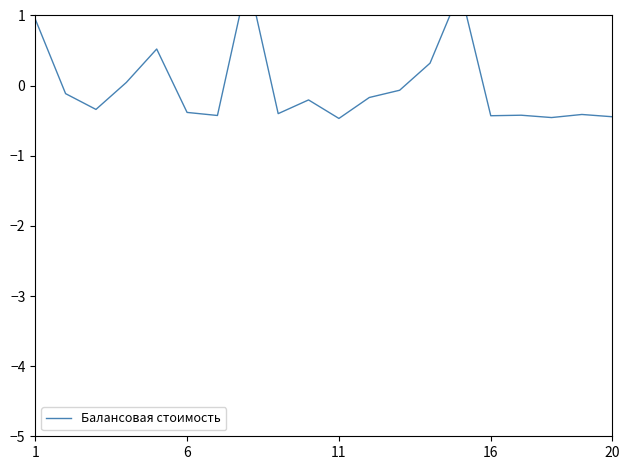

Is it true that the value at 1 is 0.9?

True